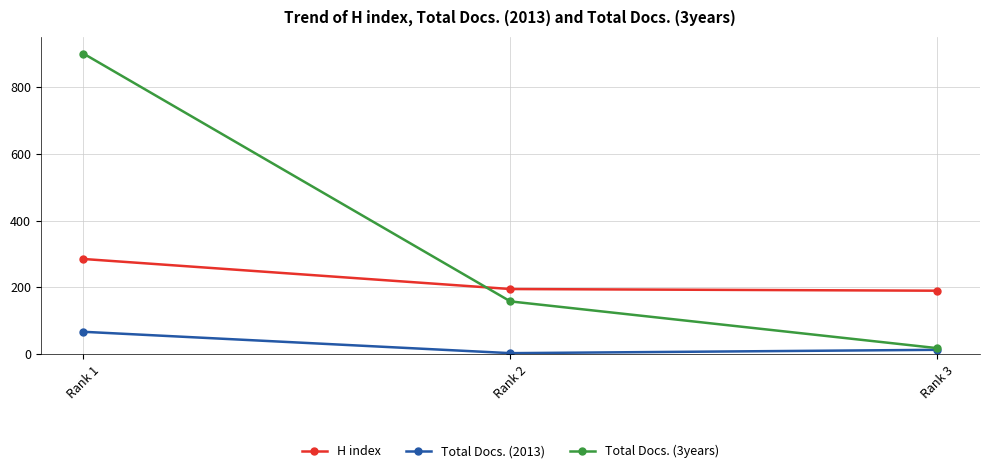

Which series has the largest total across all categories?

Total Docs. (3years)